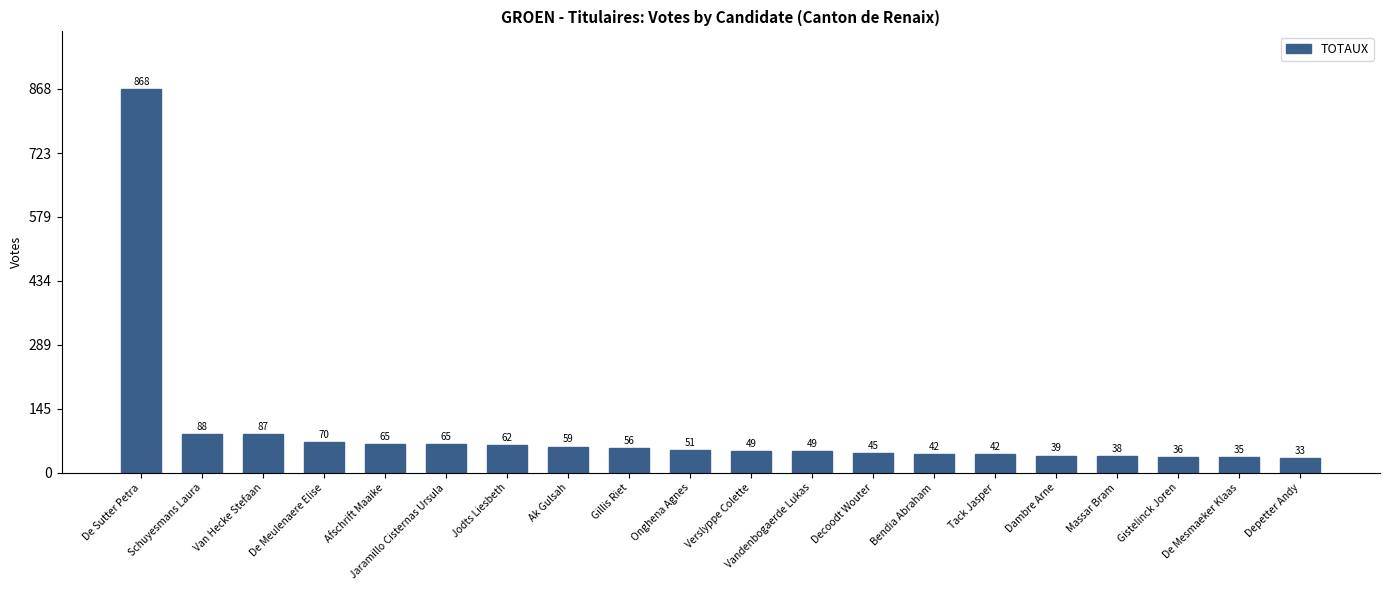

What is the sum of all values?

1879